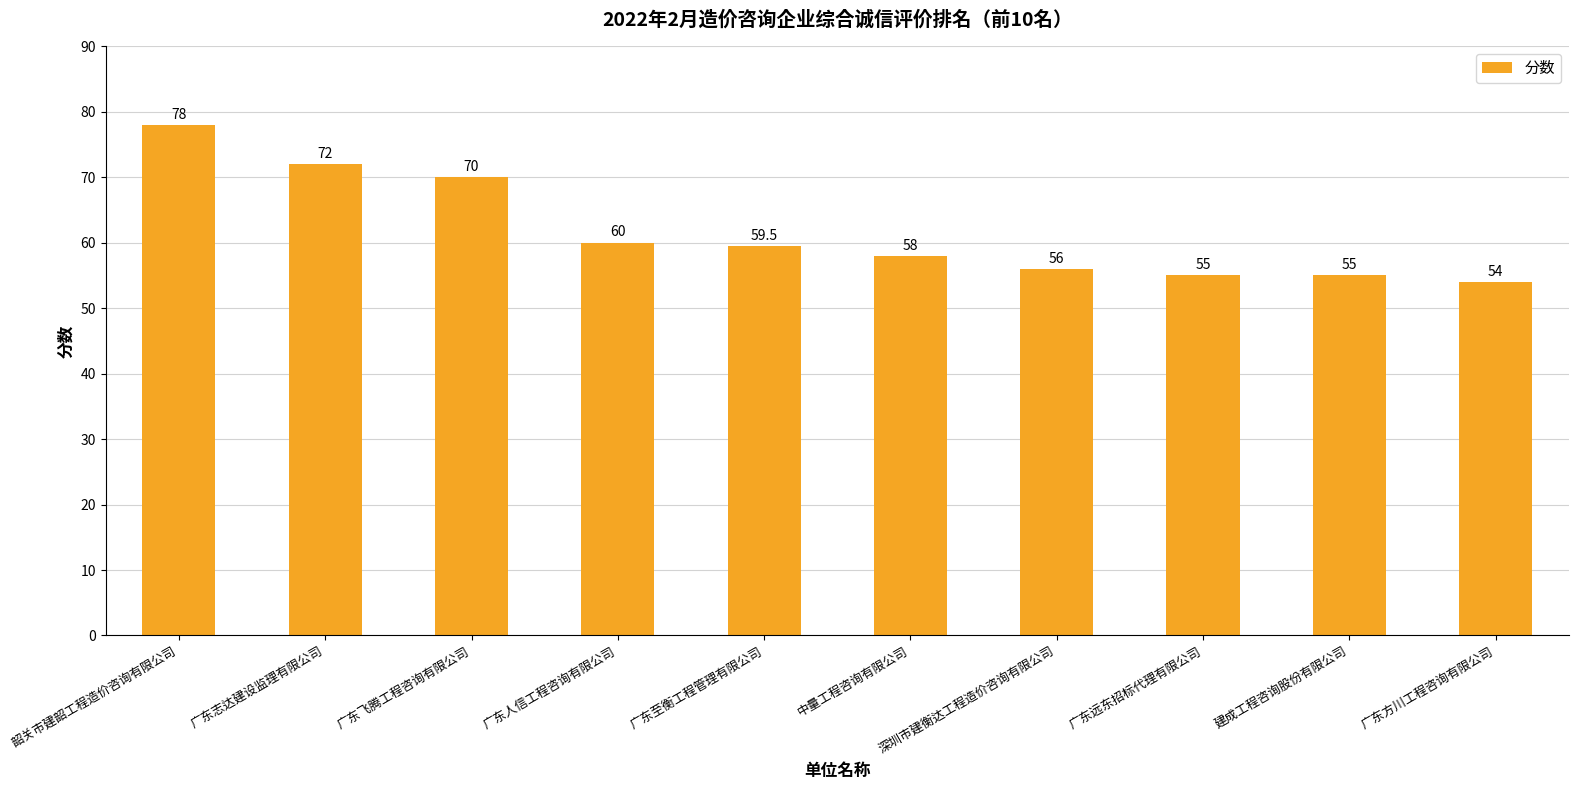

What is the maximum value shown in the chart?

78.0